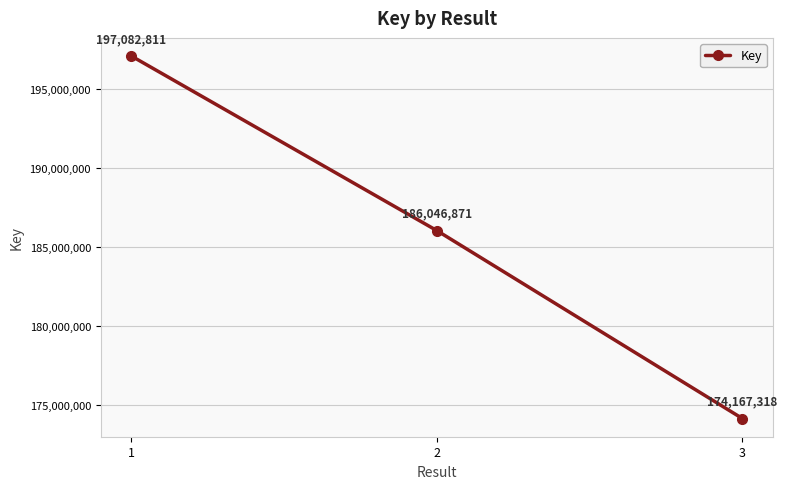

Rank the categories by value from lowest to highest.

3, 2, 1